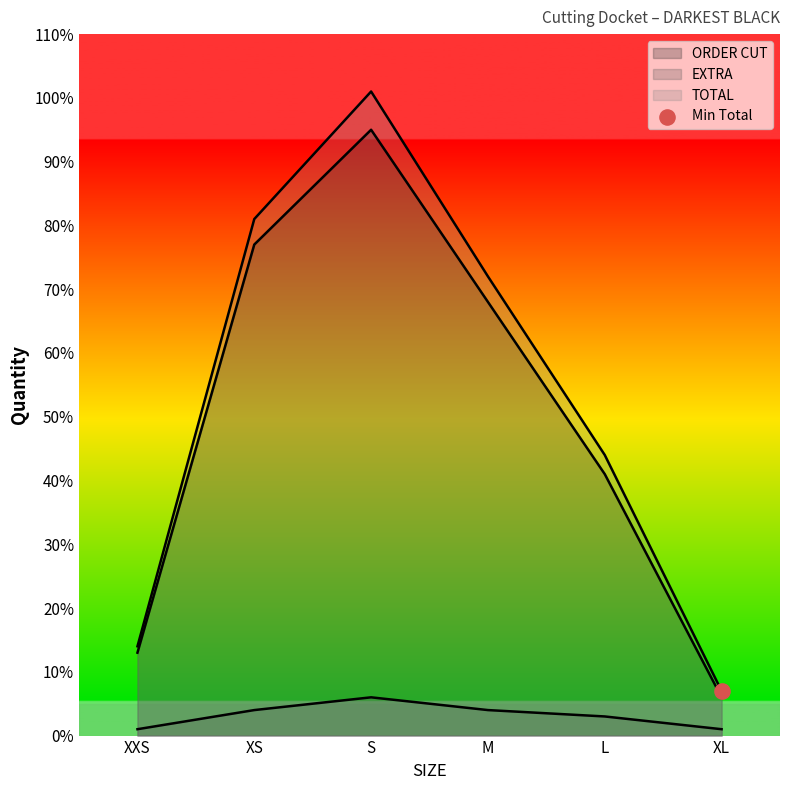

Is the value of TOTAL at XS greater than the value of EXTRA at L?

Yes